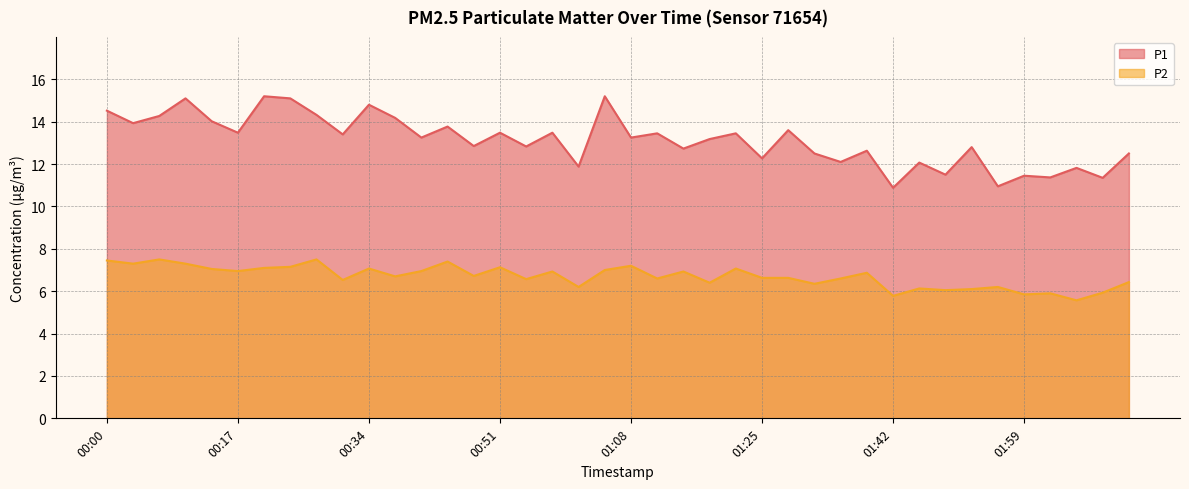

Where is P2 nearest to the value 6?

01:49